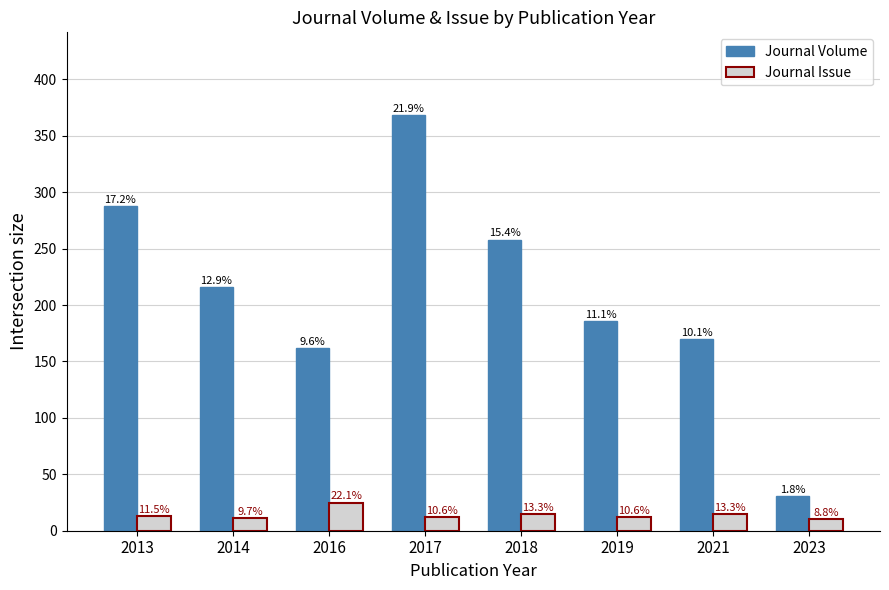

Which label corresponds to the smallest value in the chart?

2023